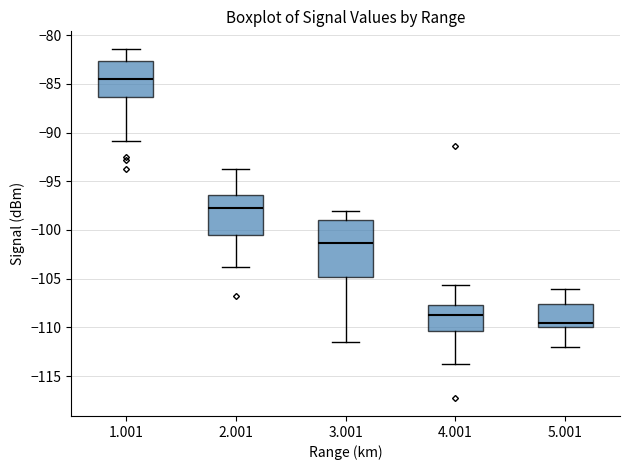

Which box's median line is the highest?

1.001